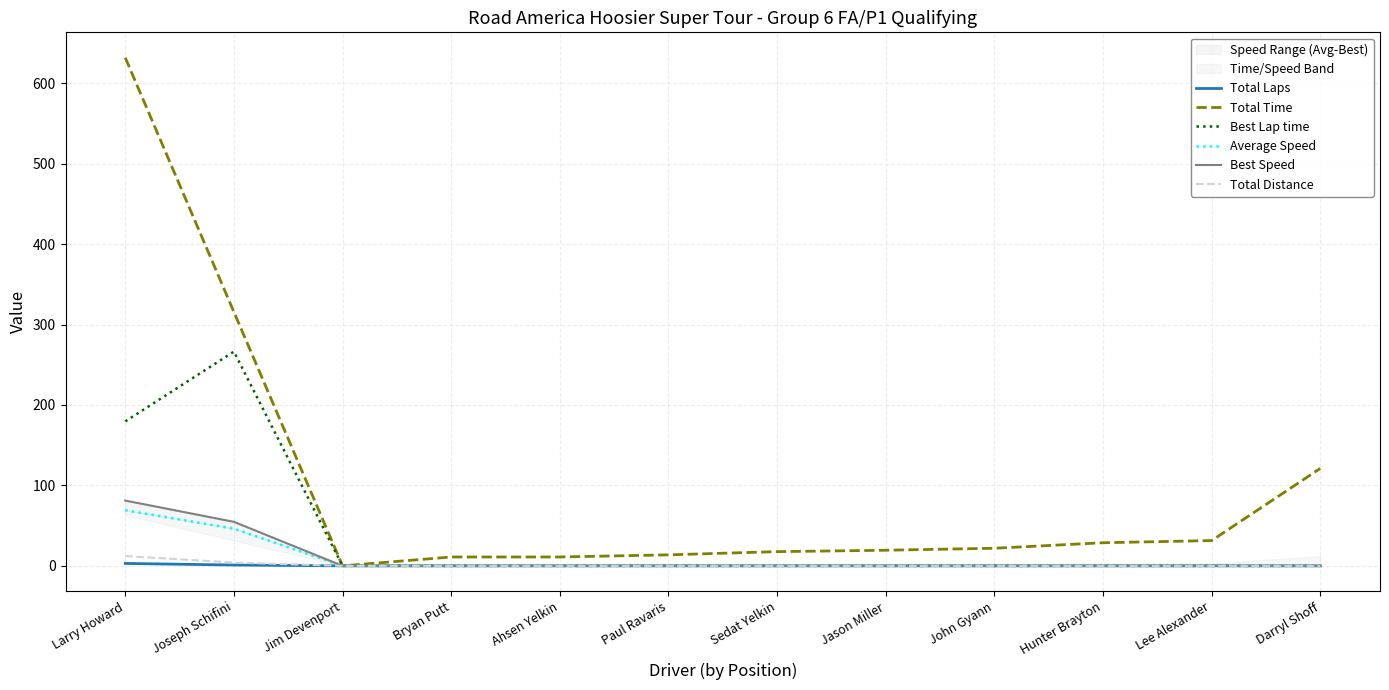

At which category is the sum across all series the highest?

Larry Howard